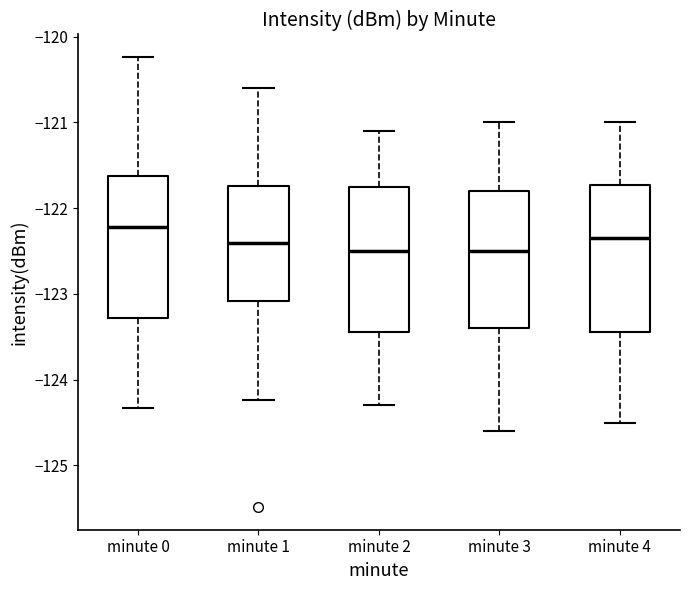

Reading left to right, read every box against the y-axis: the position of its median line, the range the box covers, and the ends of its whiskers. The values are not printed on the chart, so give them approximately, as read against the axis.

minute 0: median -122.2, box -123.3 to -121.6, whiskers -124.3 to -120.2
minute 1: median -122.4, box -123.1 to -121.7, whiskers -124.2 to -120.6
minute 2: median -122.5, box -123.4 to -121.7, whiskers -124.3 to -121.1
minute 3: median -122.5, box -123.4 to -121.8, whiskers -124.6 to -121.0
minute 4: median -122.3, box -123.4 to -121.7, whiskers -124.5 to -121.0